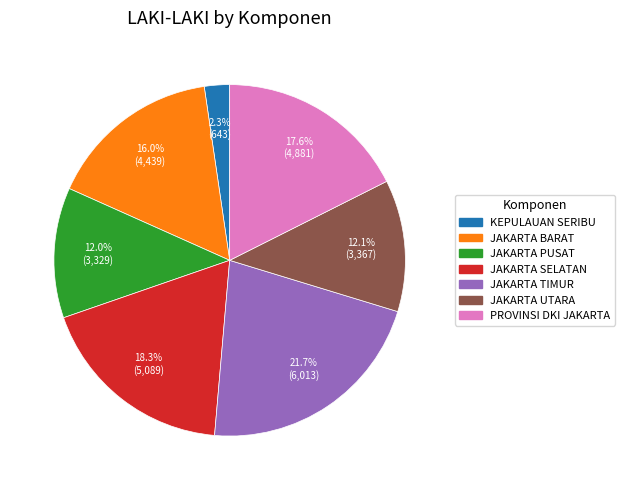

Does any single category account for the majority?

No